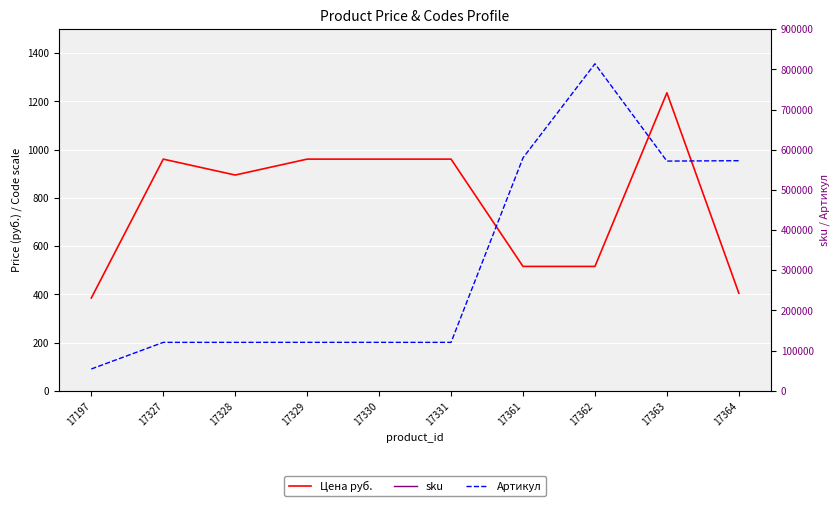

What is the sum of all Артикул values?

3195328